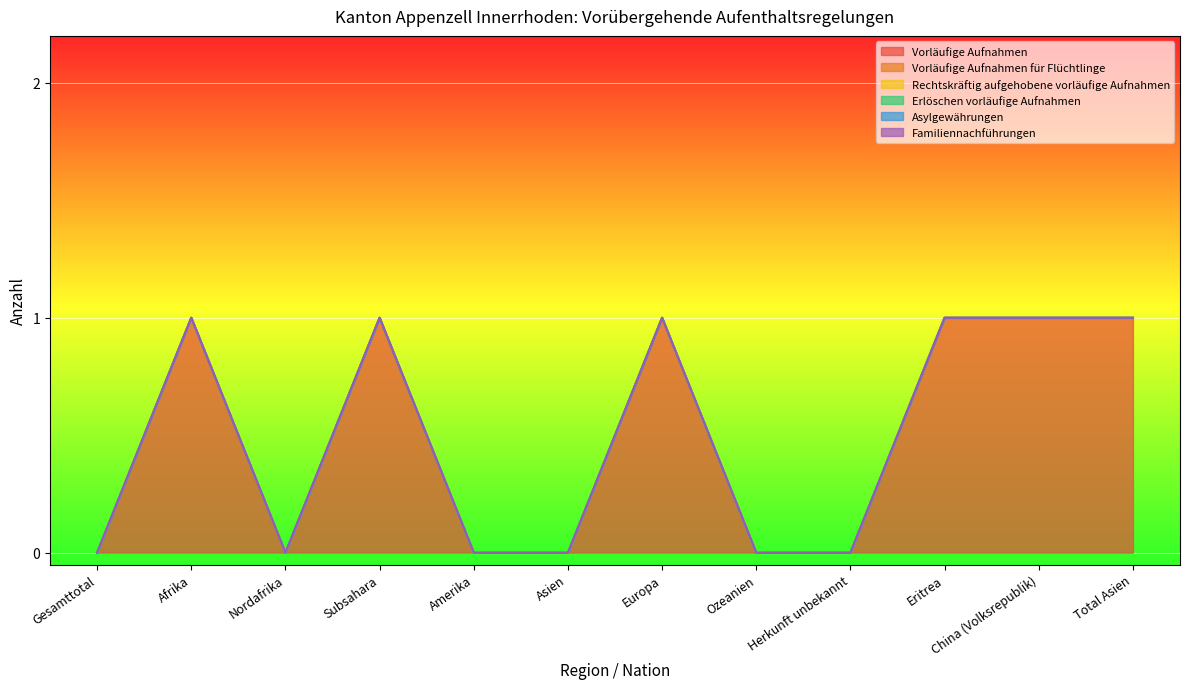

Which series has the largest range (max minus min)?

Vorläufige Aufnahmen